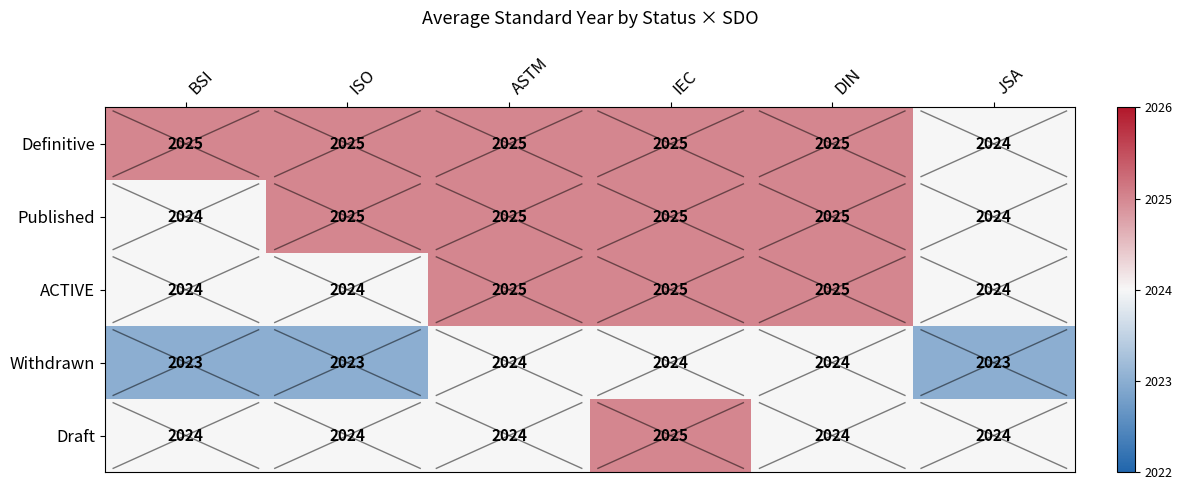

Which series has the largest total across all categories?

Definitive